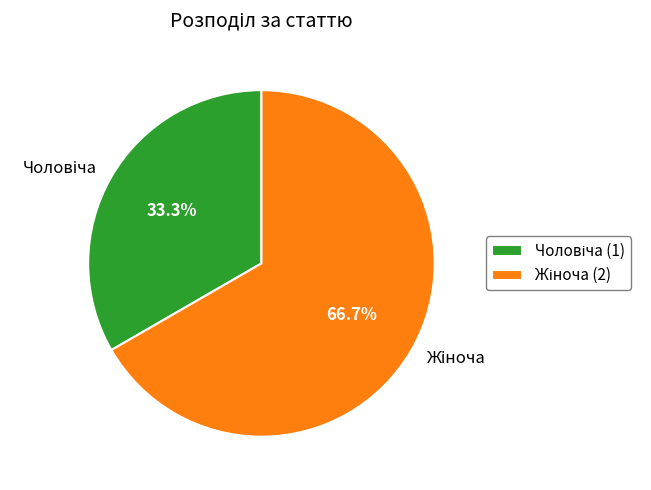

Is there a majority slice in this chart?

Yes